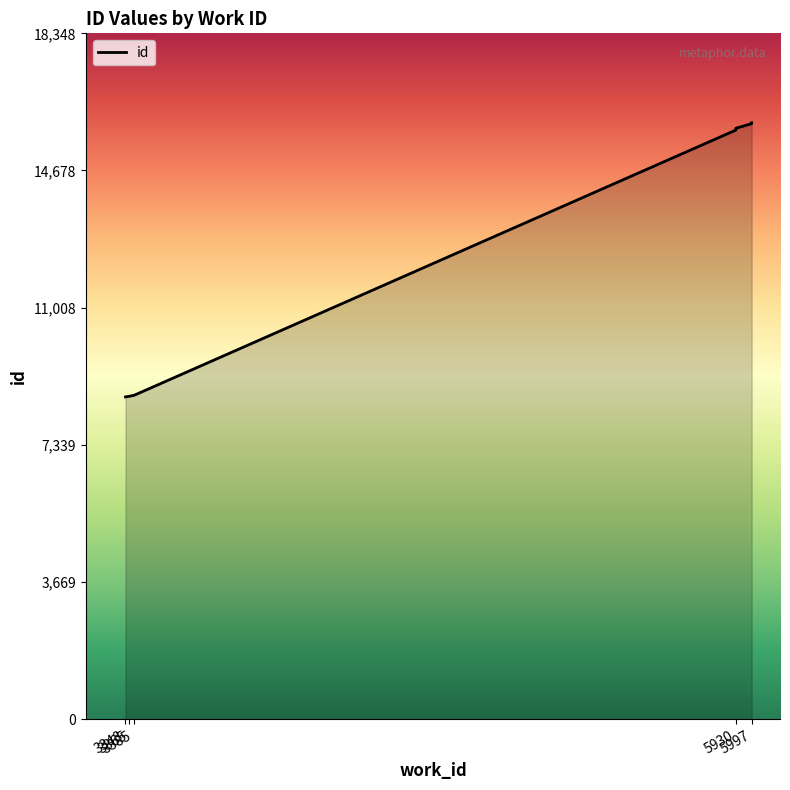

List the labels in order of value, smallest first.

3348, 3365, 3385, 5930, 5930, 5930, 5997, 5997, 5997